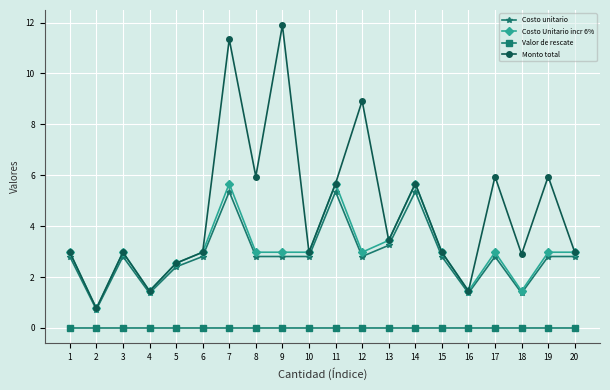

Which series changed the most between 7 and 20?

Monto total